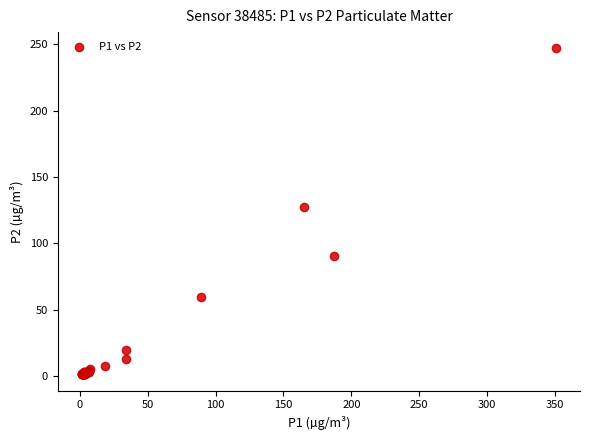

What Y value in the scatter plot is closest to 123?

127.4